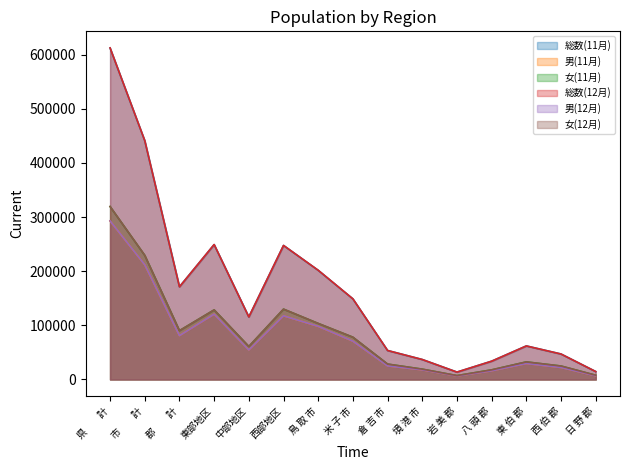

Which has a higher value, 郡　　計 or 日 野 郡?

郡　　計